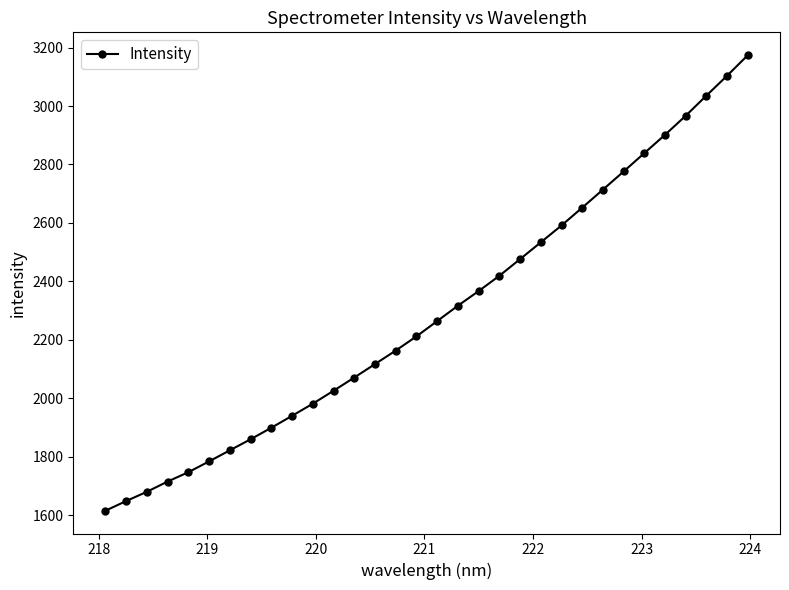

What is the average value?

2294.2